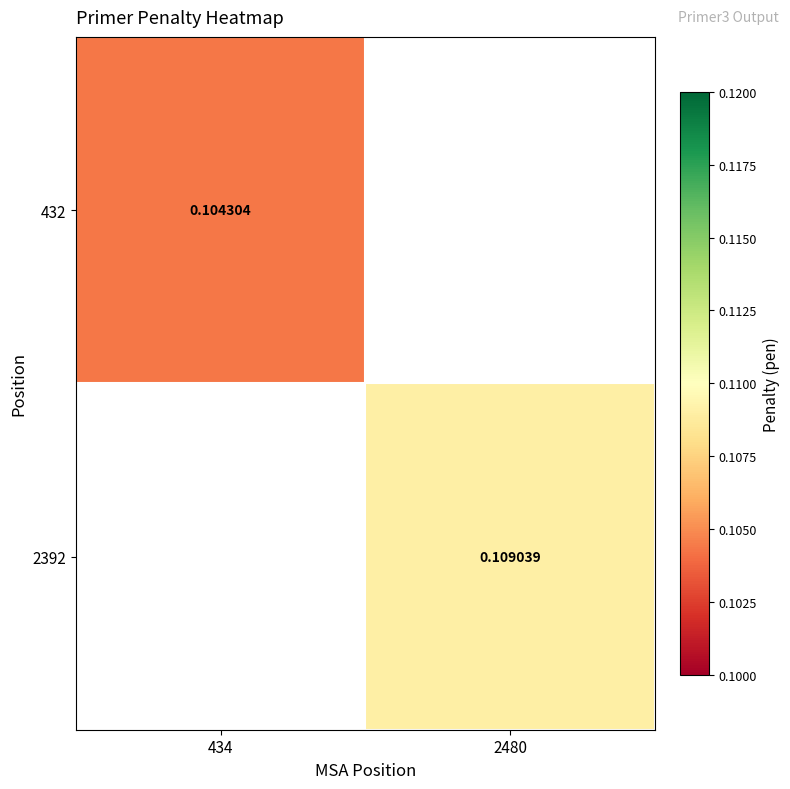

Rank the series at 434 from highest to lowest value.

432, 2392